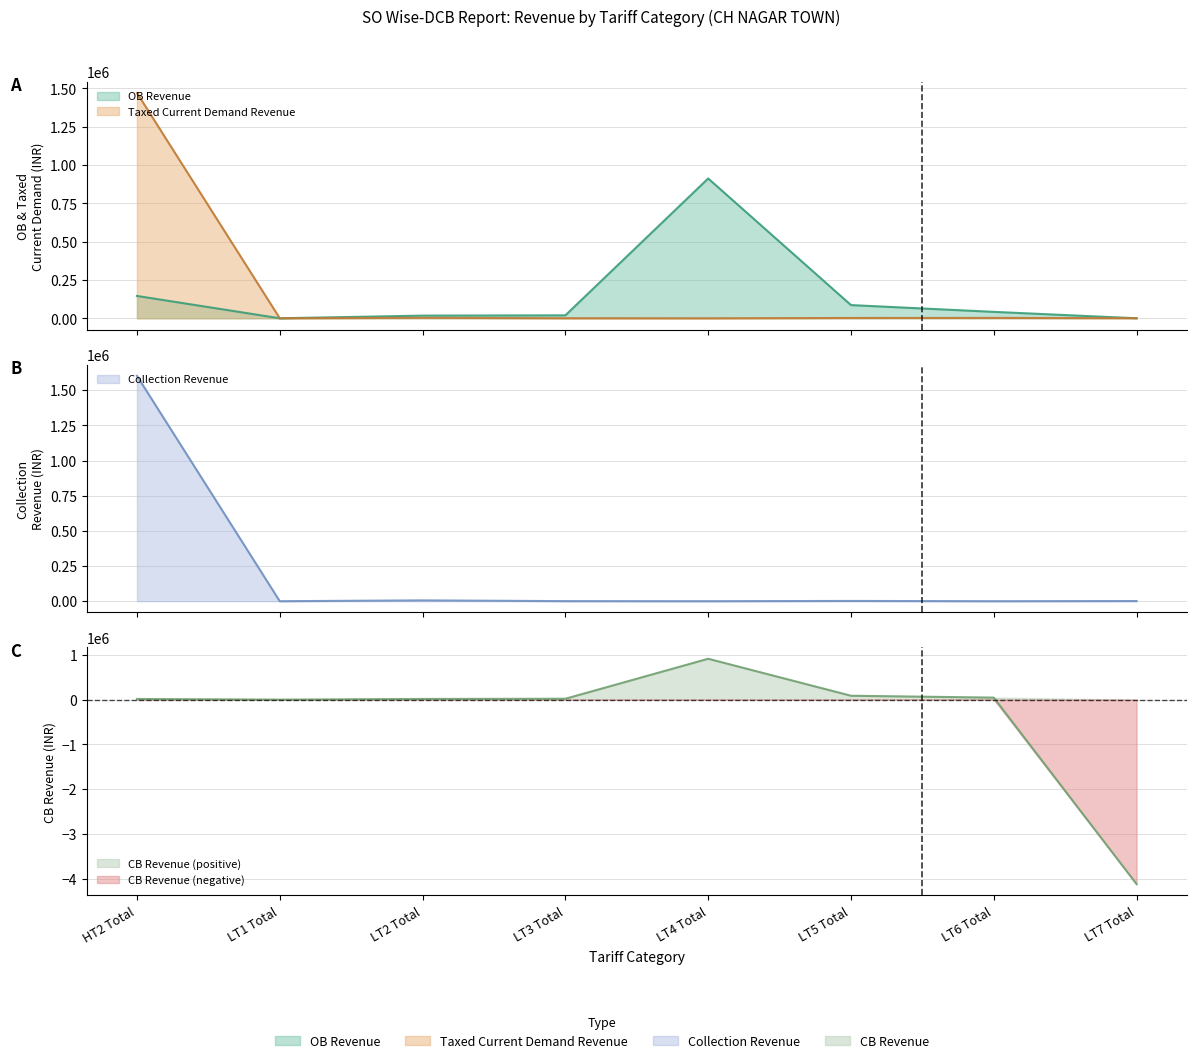

True or false: Collection Revenue has more than 2 interior local peaks.

False